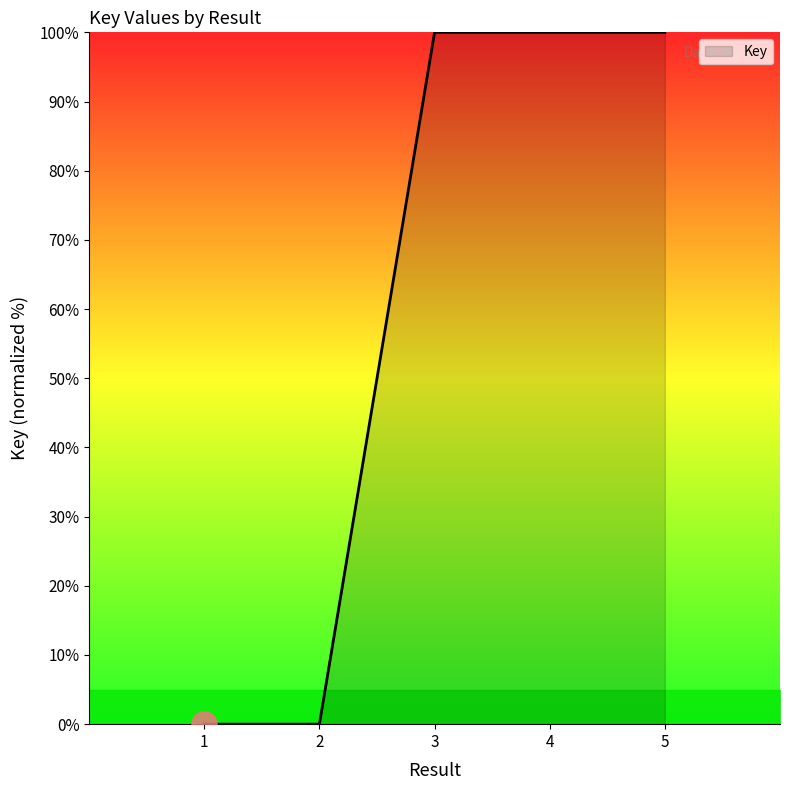

How many values are below 99?

2